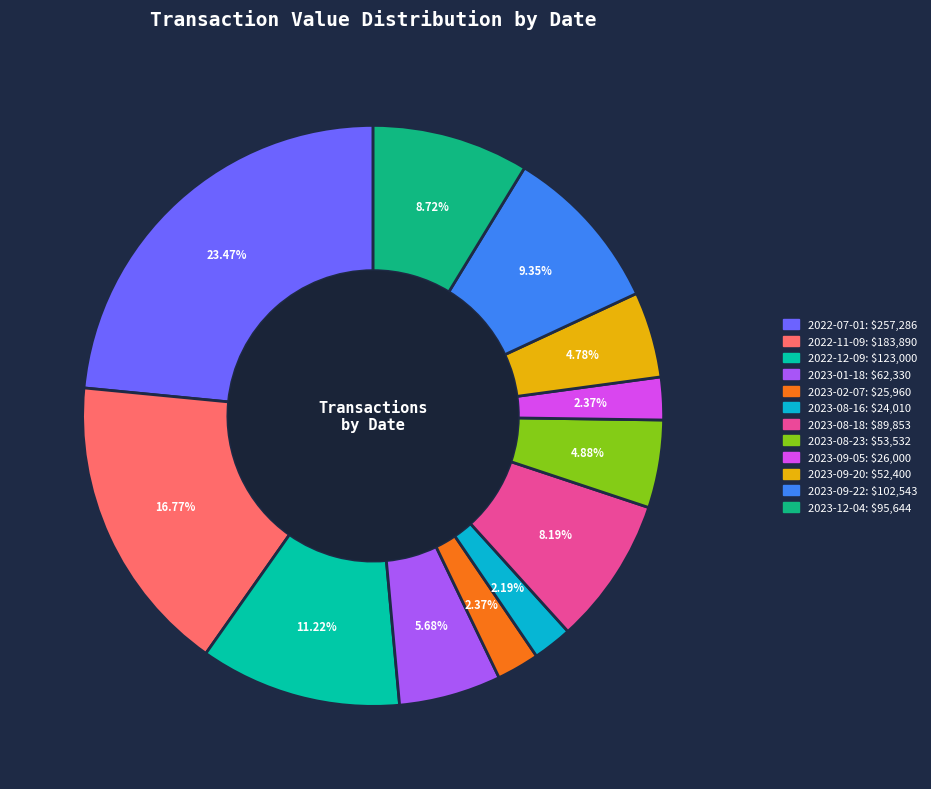

Is the sum of 2023-08-18 and 2022-11-09 greater than half?

No